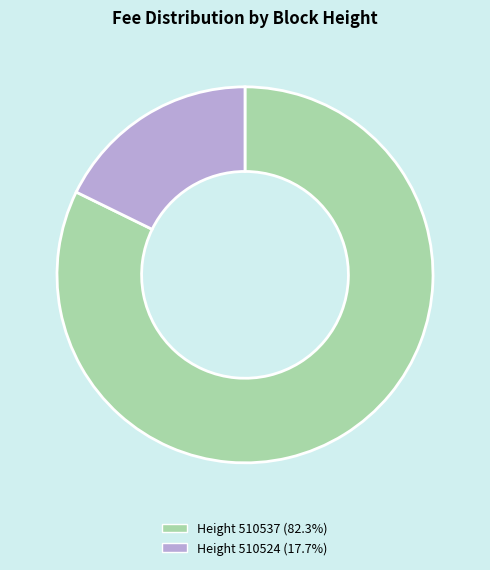

Do Height 510524 (17.7%) and Height 510537 (82.3%) together represent more than half of the pie?

Yes